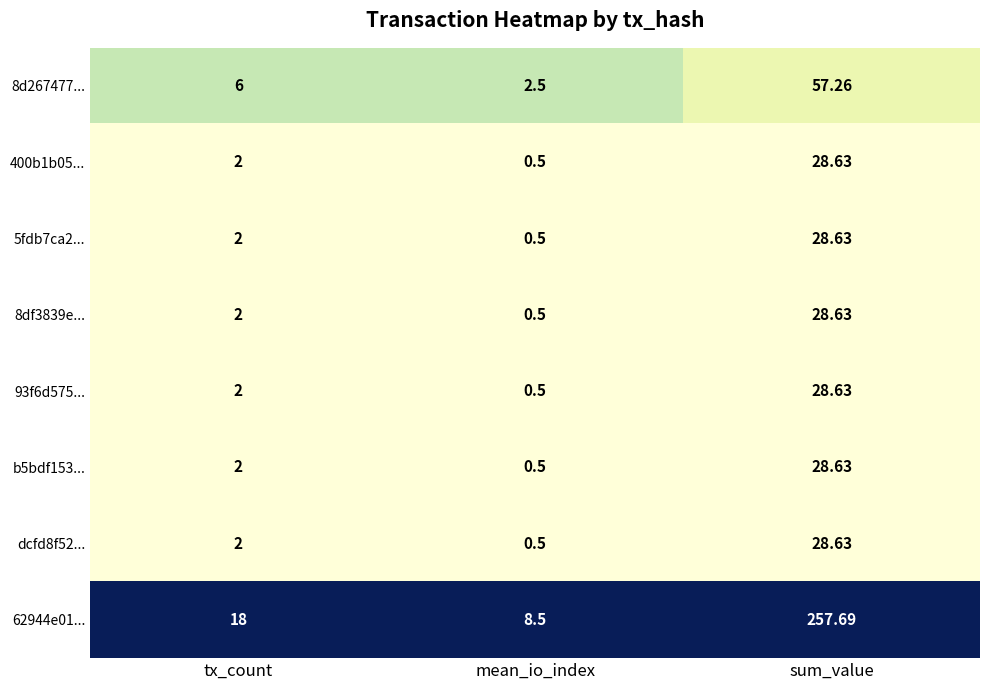

Rank the categories by 93f6d575... value from lowest to highest.

mean_io_index, tx_count, sum_value